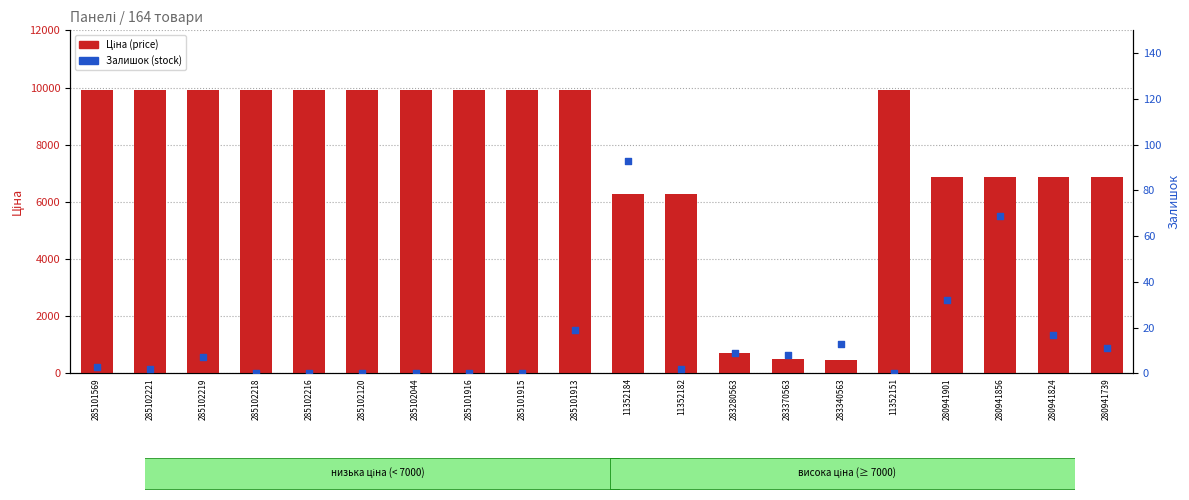

Which series has the largest total across all categories?

Ціна (price)